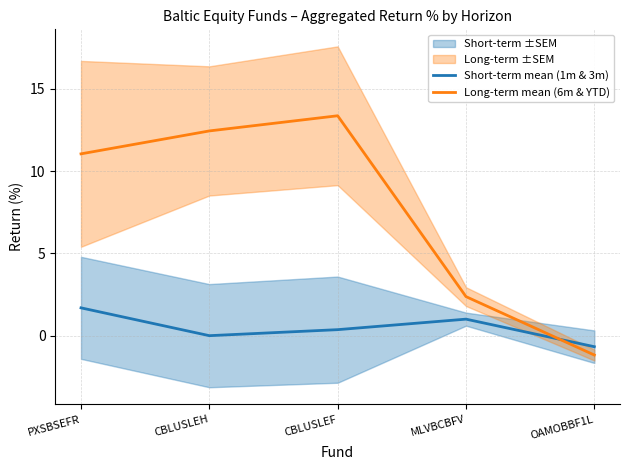

At PXSBSEFR, list the series in order from smallest to largest.

Short-term mean (1m & 3m), Long-term mean (6m & YTD)